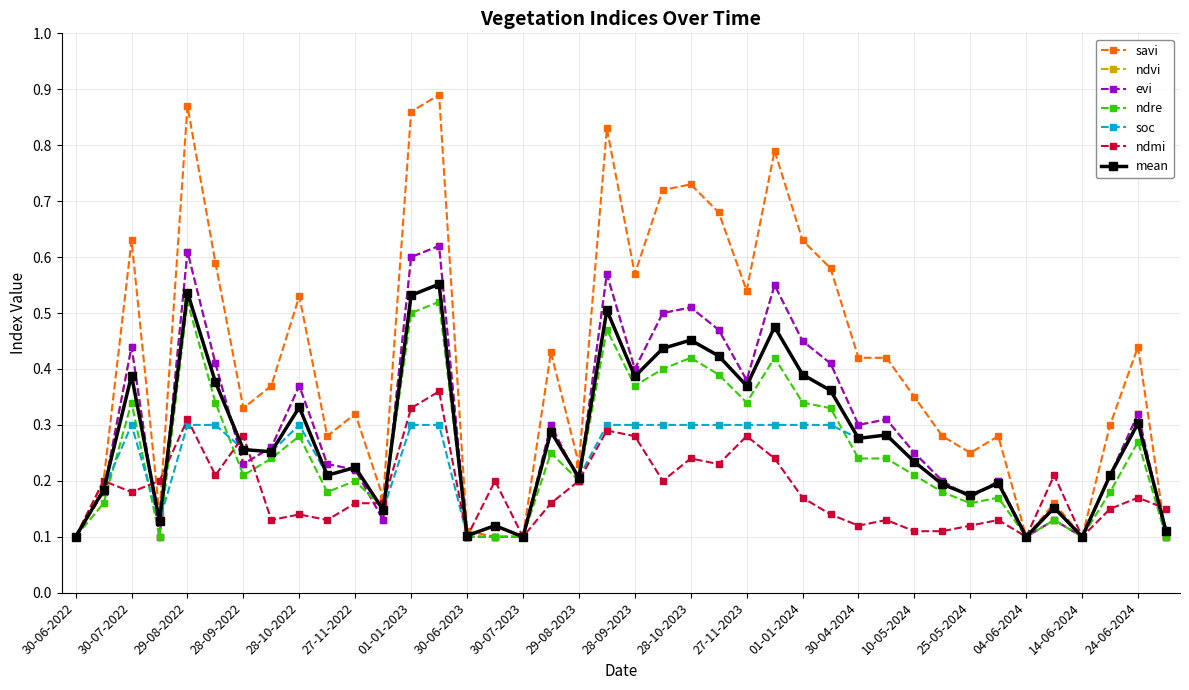

Where is the first local minimum for ndre?

14-08-2022